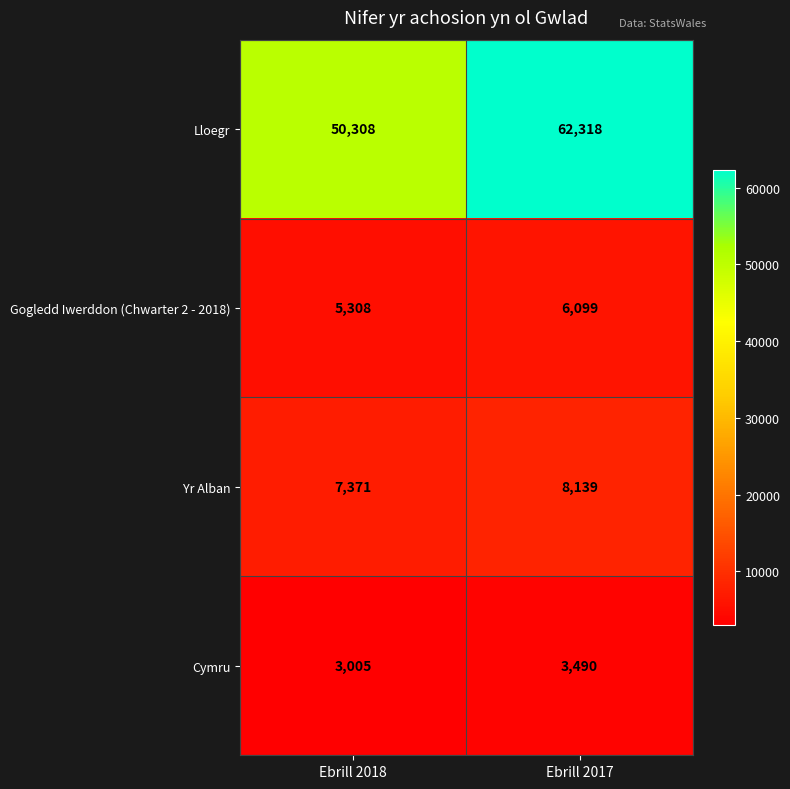

Which series has the largest range (max minus min)?

Lloegr